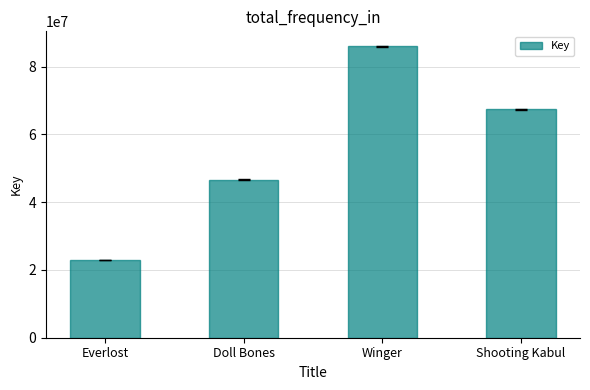

What is the ratio of the value at Shooting Kabul to the value at Everlost?

2.9